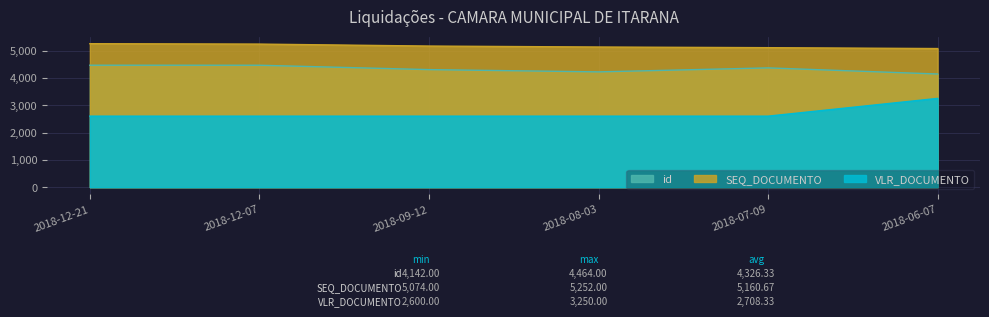

True or false: SEQ_DOCUMENTO and id intersect in this chart.

False